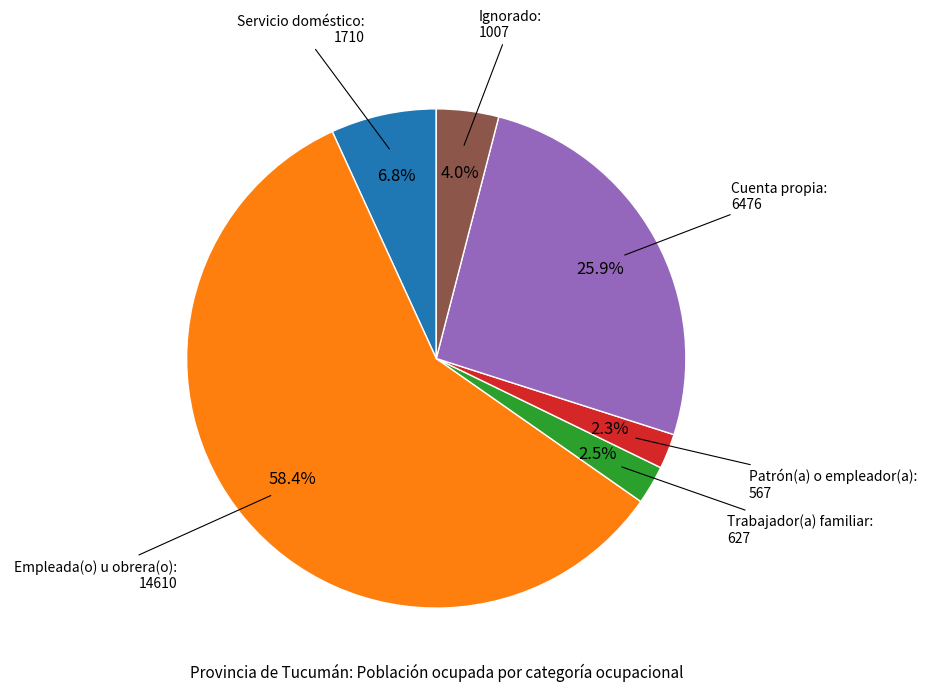

Is there any slice that represents more than half of the pie?

Yes